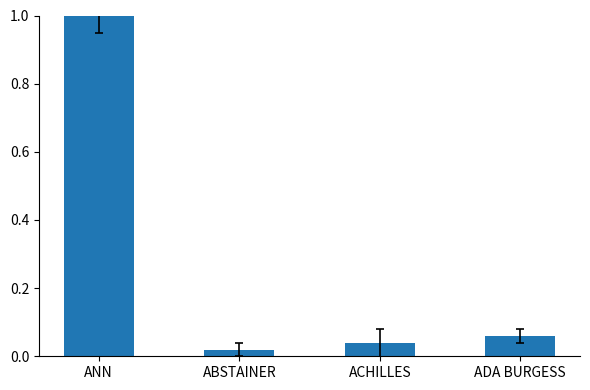

Which has a higher value, ANN or ADA BURGESS?

ANN